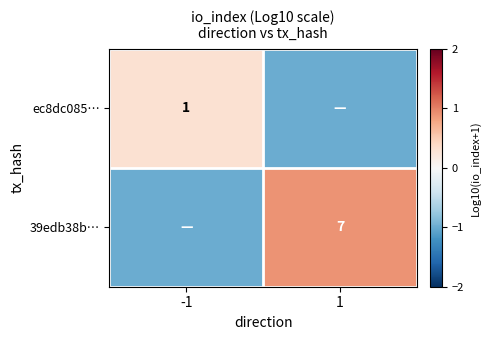

Is it true that 39edb38b… equals 7 at 1?

True